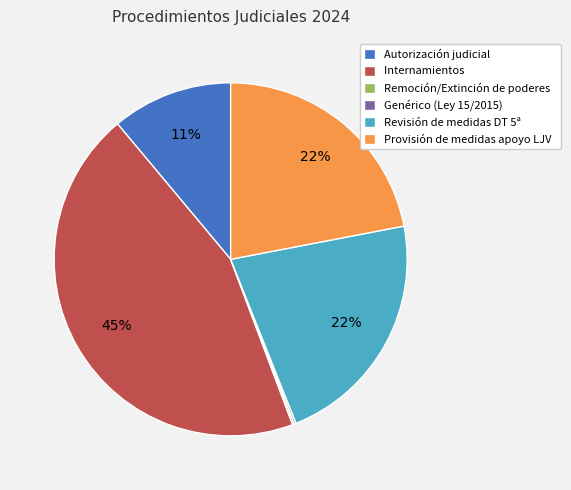

What percentage is the Provisión de medidas apoyo LJV slice, to the nearest percent?

22%